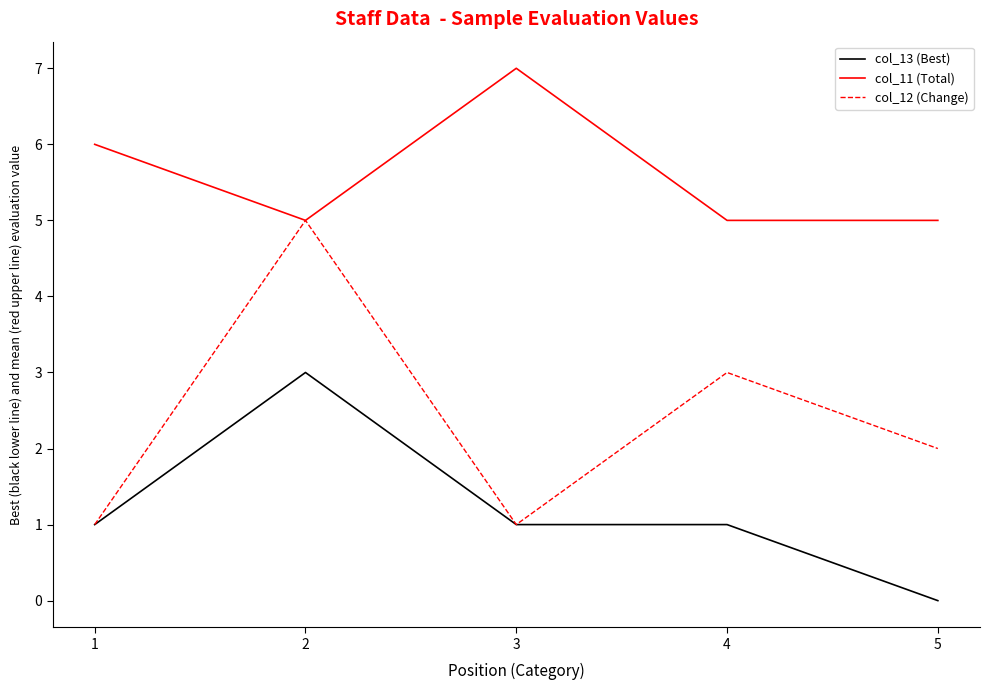

What are all the series names shown in the legend?

col_13 (Best), col_11 (Total), col_12 (Change)